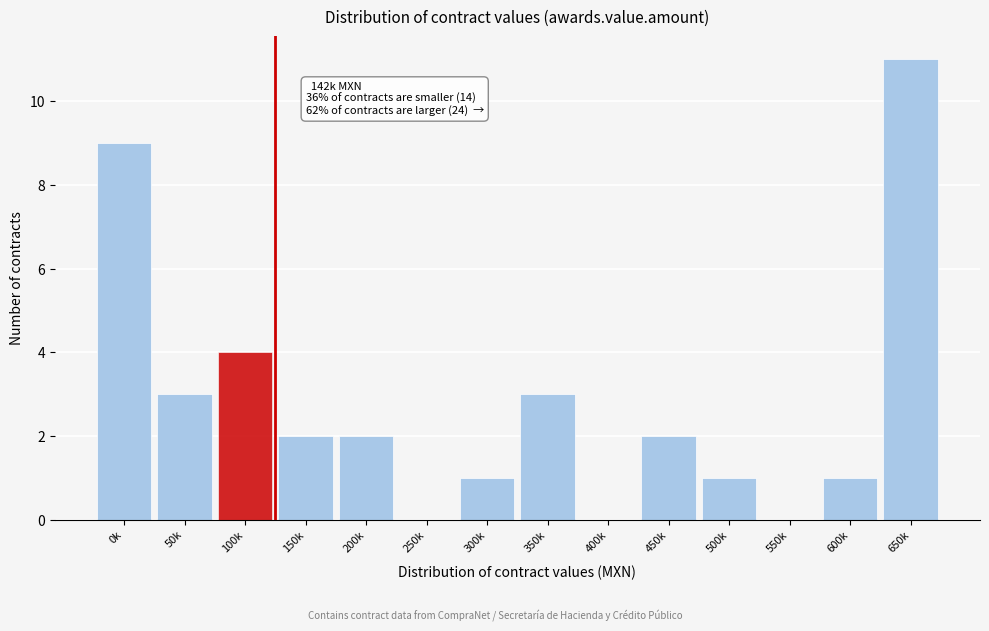

Reading left to right, what are all the values shown in this chart?

0k=9	50k=3	100k=4	150k=2	200k=2	250k=0	300k=1	350k=3	400k=0	450k=2	500k=1	550k=0	600k=1	650k=11